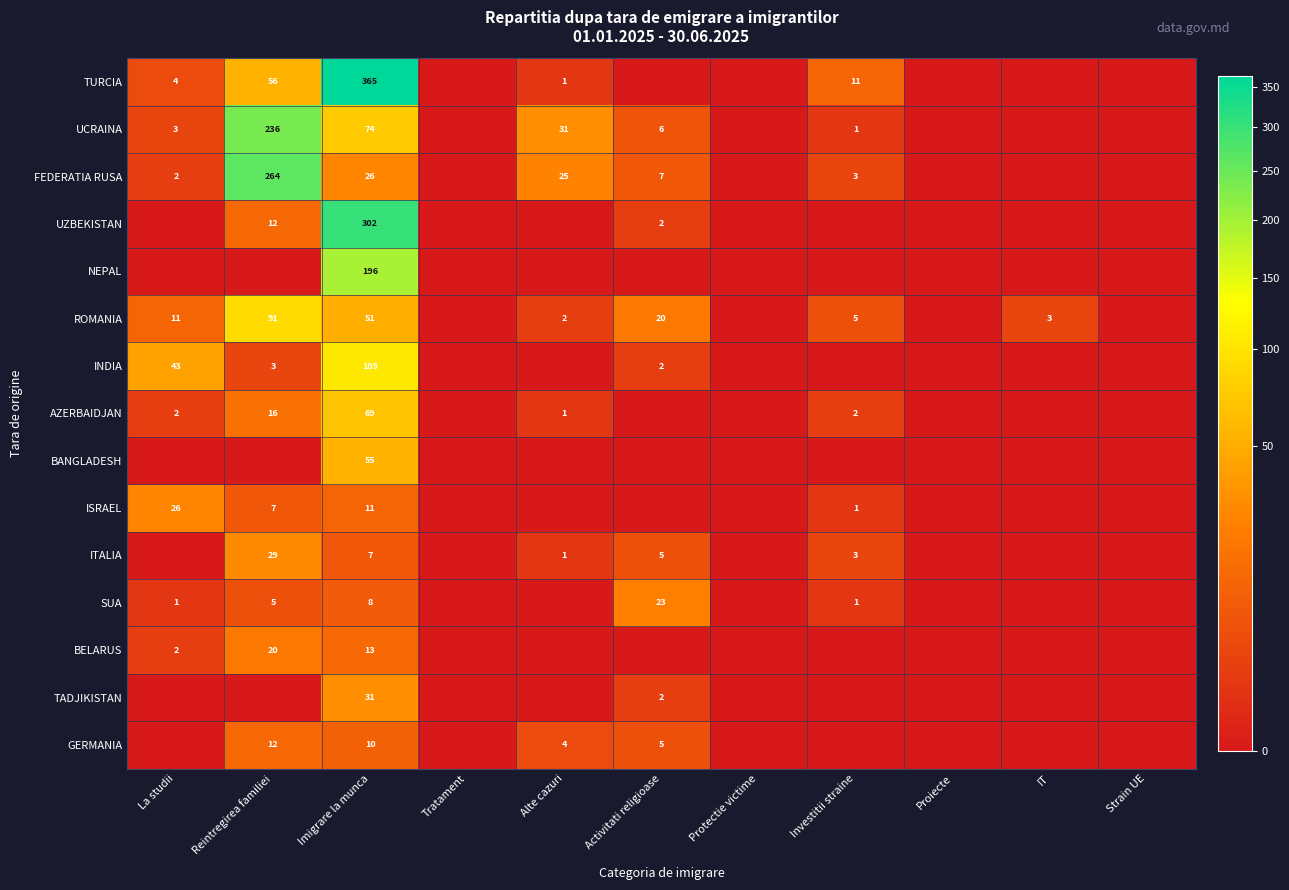

True or false: BELARUS has a value of 13 at Imigrare la munca.

True